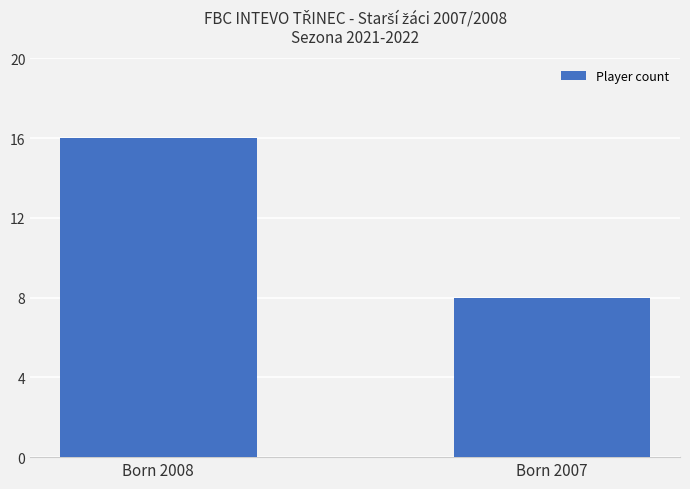

What is the value of the 2nd bar from the left?

8